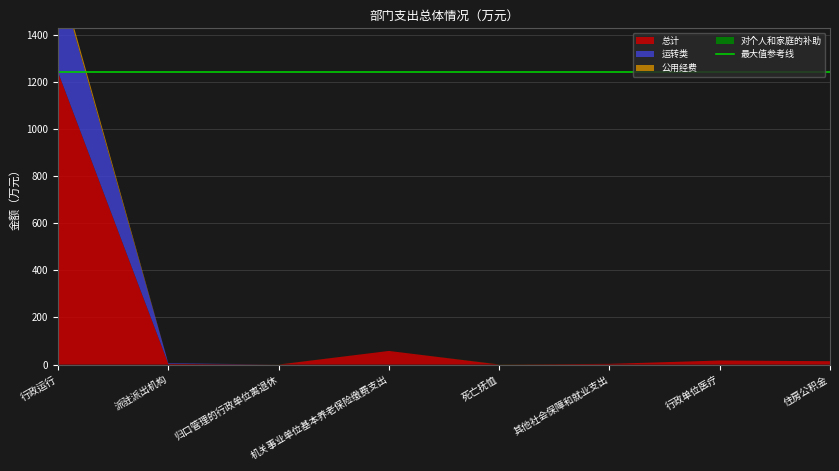

Reading left to right, what are all the values shown in this chart?

总计: 行政运行=1240.3	派驻派出机构=3.0	归口管理的行政单位离退休=0.4	机关事业单位基本养老保险缴费支出=58.1	死亡抚恤=0.6	其他社会保障和就业支出=3.3	行政单位医疗=17.4	住房公积金=14.5
对个人和家庭的补助: 行政运行=0.0	派驻派出机构=0.0	归口管理的行政单位离退休=0.4	机关事业单位基本养老保险缴费支出=0.0	死亡抚恤=0.6	其他社会保障和就业支出=0.0	行政单位医疗=0.0	住房公积金=0.0
公用经费: 行政运行=22.9	派驻派出机构=0.0	归口管理的行政单位离退休=0.0	机关事业单位基本养老保险缴费支出=0.0	死亡抚恤=0.0	其他社会保障和就业支出=0.0	行政单位医疗=0.0	住房公积金=0.0
运转类: 行政运行=408.2	派驻派出机构=3.0	归口管理的行政单位离退休=0.0	机关事业单位基本养老保险缴费支出=0.0	死亡抚恤=0.0	其他社会保障和就业支出=0.0	行政单位医疗=0.0	住房公积金=0.0